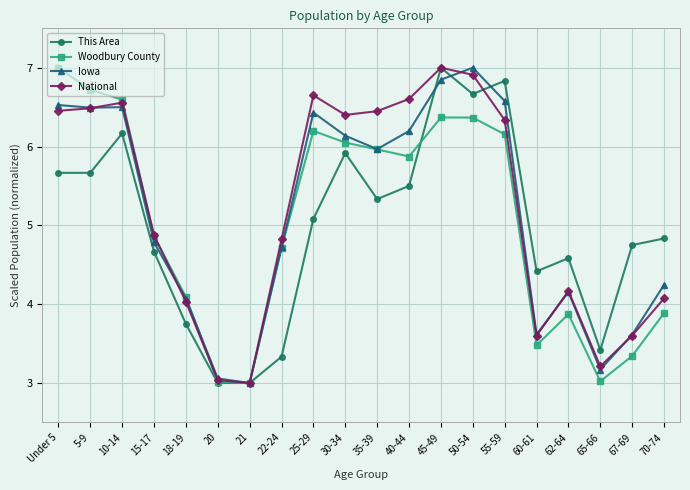

Where is the first local maximum for National?

10-14